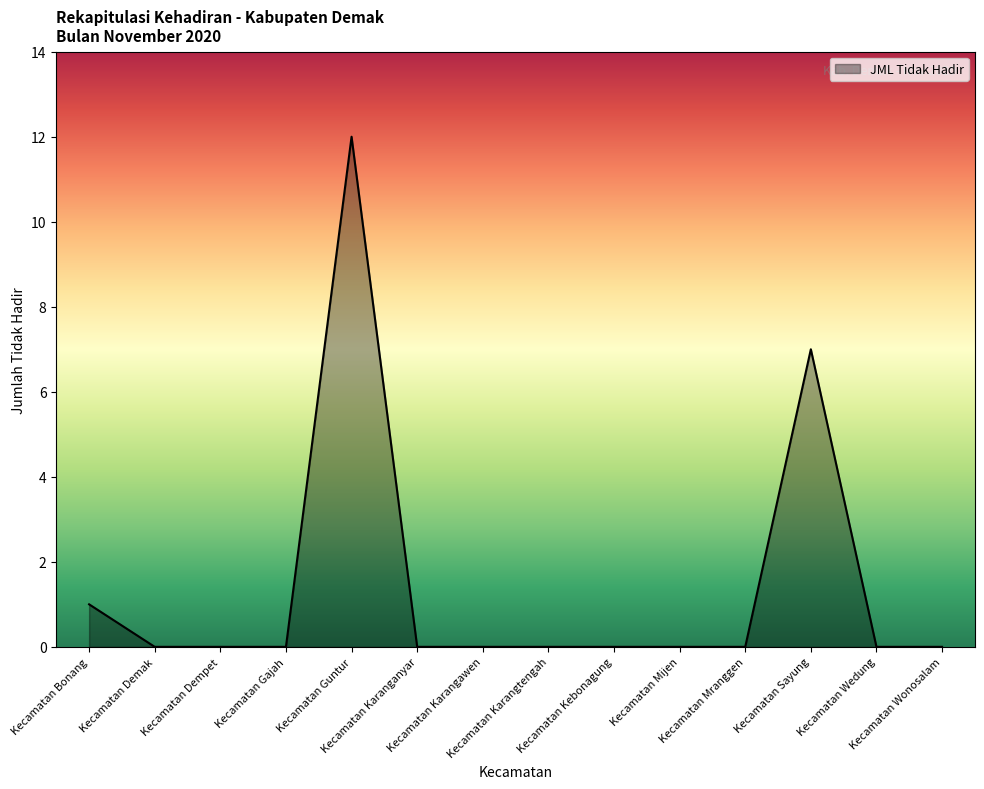

What is the greatest value displayed?

12